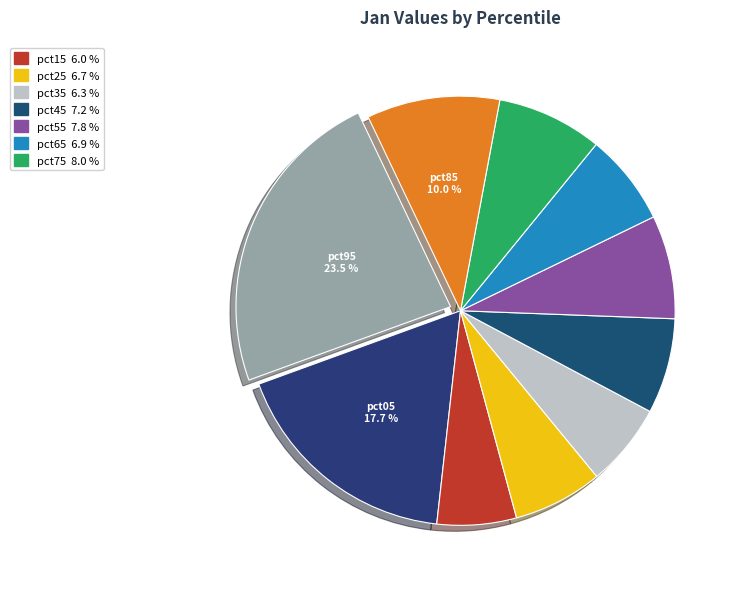

Rank the categories by value from highest to lowest.

pct95, pct05, pct85, pct75, pct55, pct45, pct65, pct25, pct35, pct15